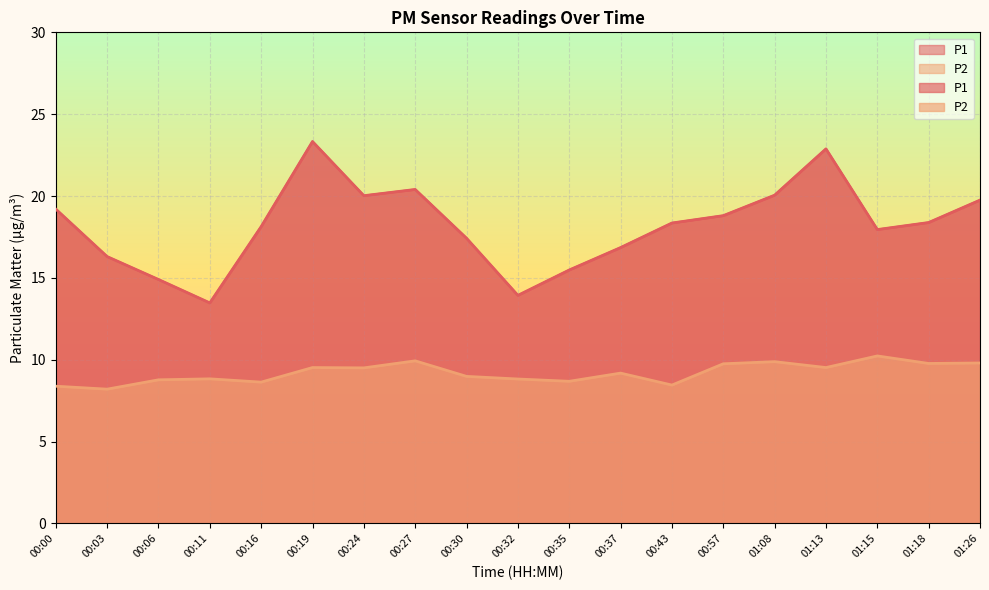

In P2, how many points are lower than both neighbors (excluding endpoints)?

7